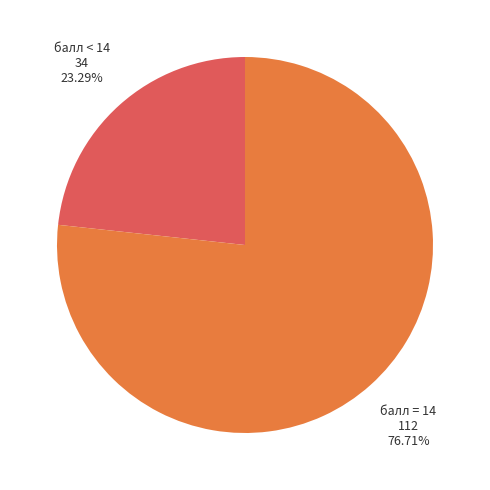

Is the sum of балл < 14 and балл = 14 greater than half?

Yes